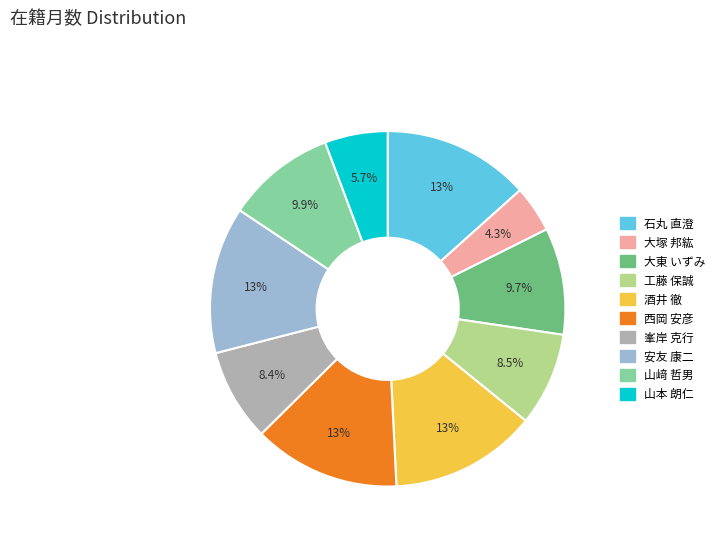

How many segments does this pie chart have?

10